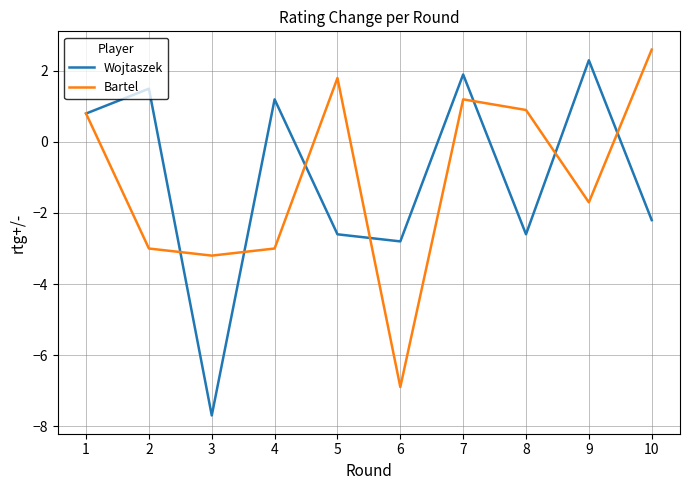

What are all the series names shown in the legend?

Wojtaszek, Bartel